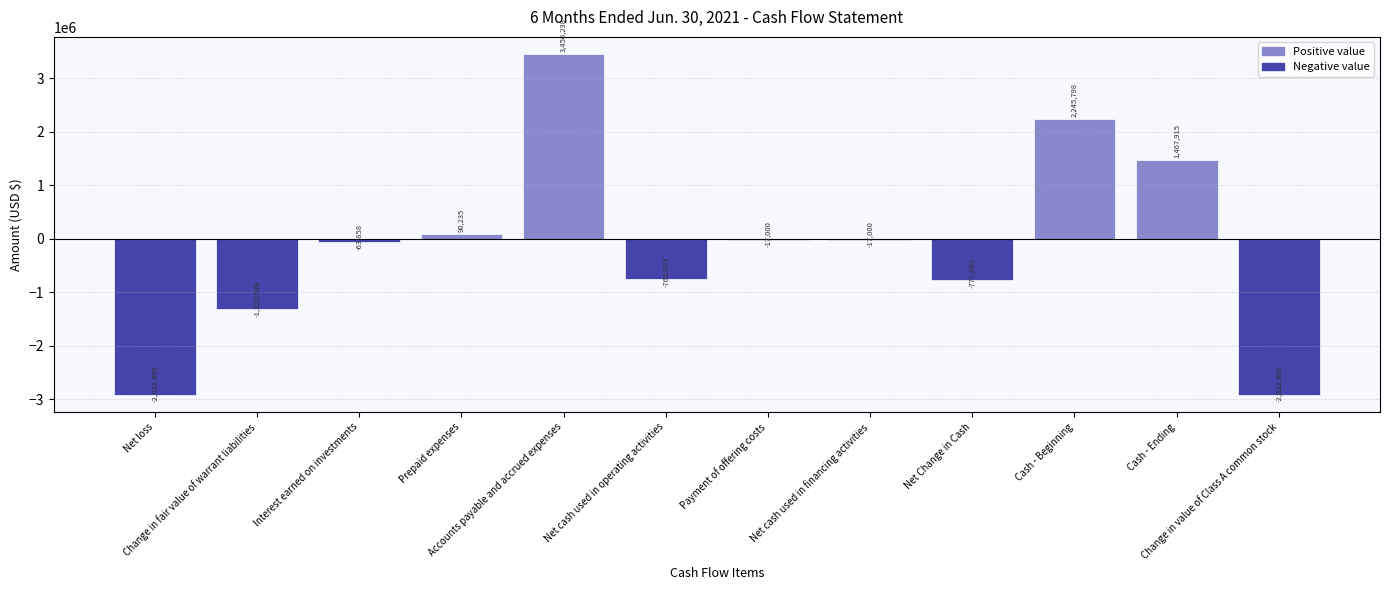

Are the bars horizontal?

No